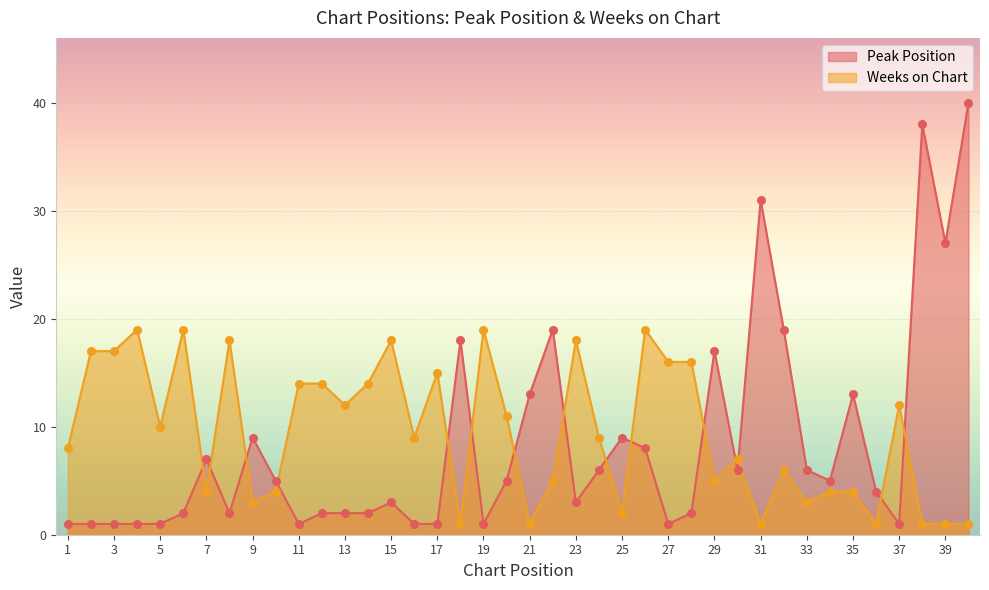

Which series has the largest total across all categories?

Weeks on Chart